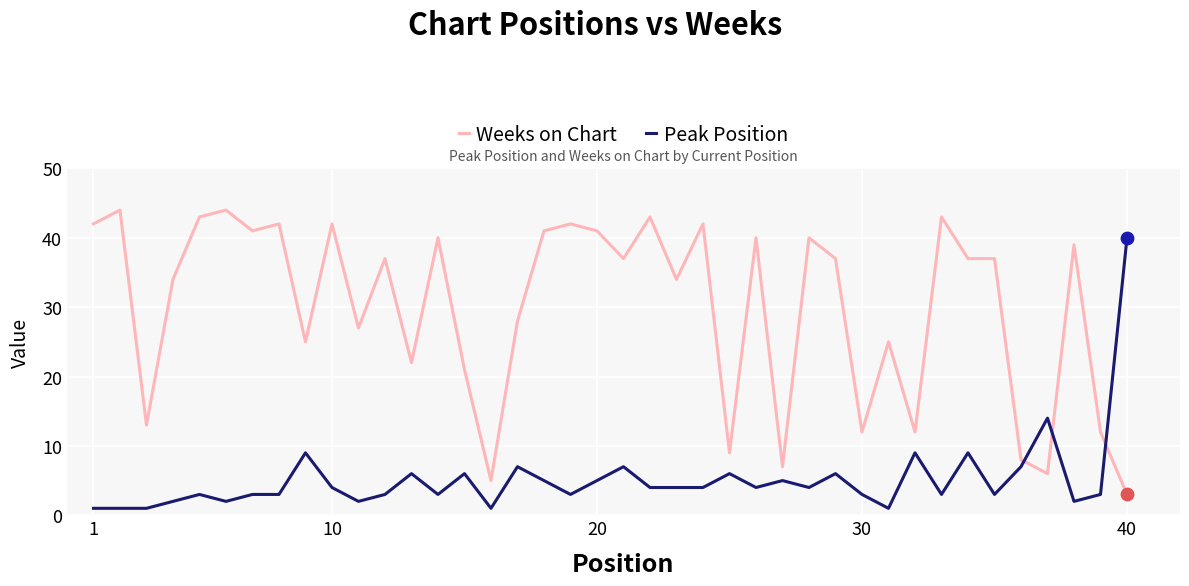

What are all the series names shown in the legend?

Weeks on Chart, Peak Position